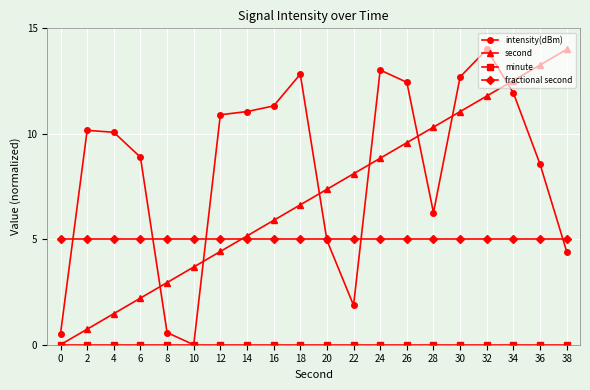

What is the maximum value shown in the chart?

14.0